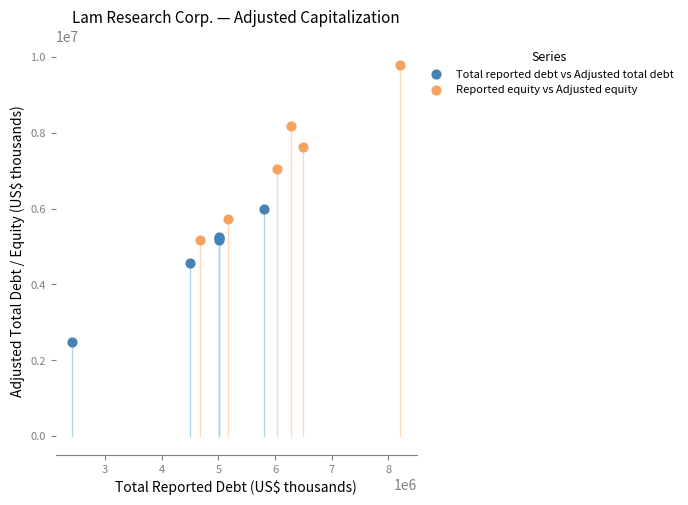

Which series contains the highest Y value?

Reported equity vs Adjusted equity